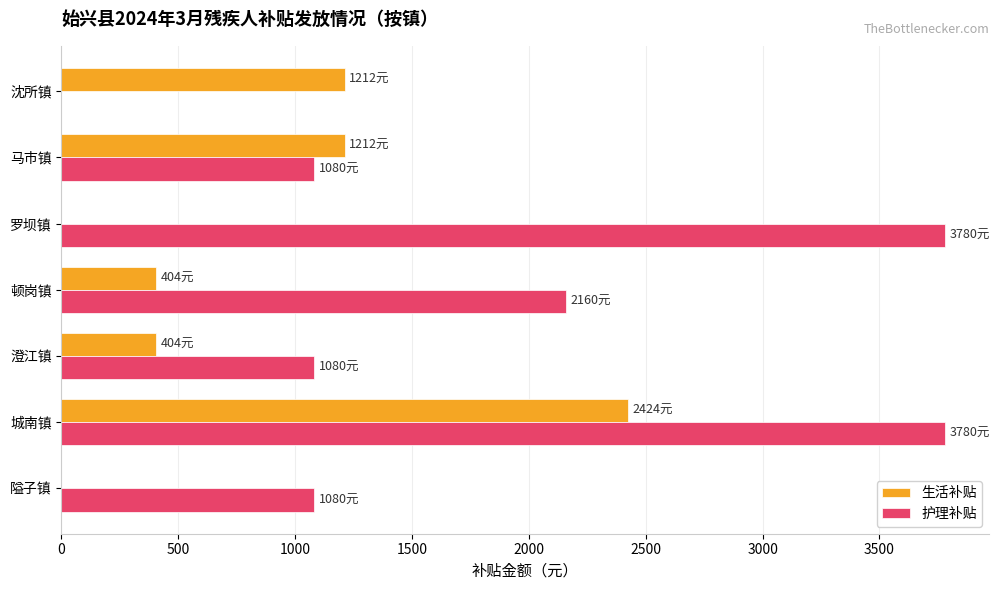

Is the value of 护理补贴 at 城南镇 greater than the value of 生活补贴 at 城南镇?

Yes